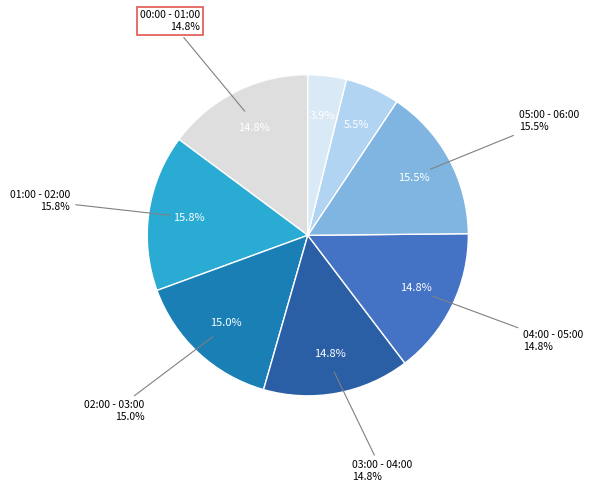

Is 01:00 - 02:00 the majority of the pie?

No